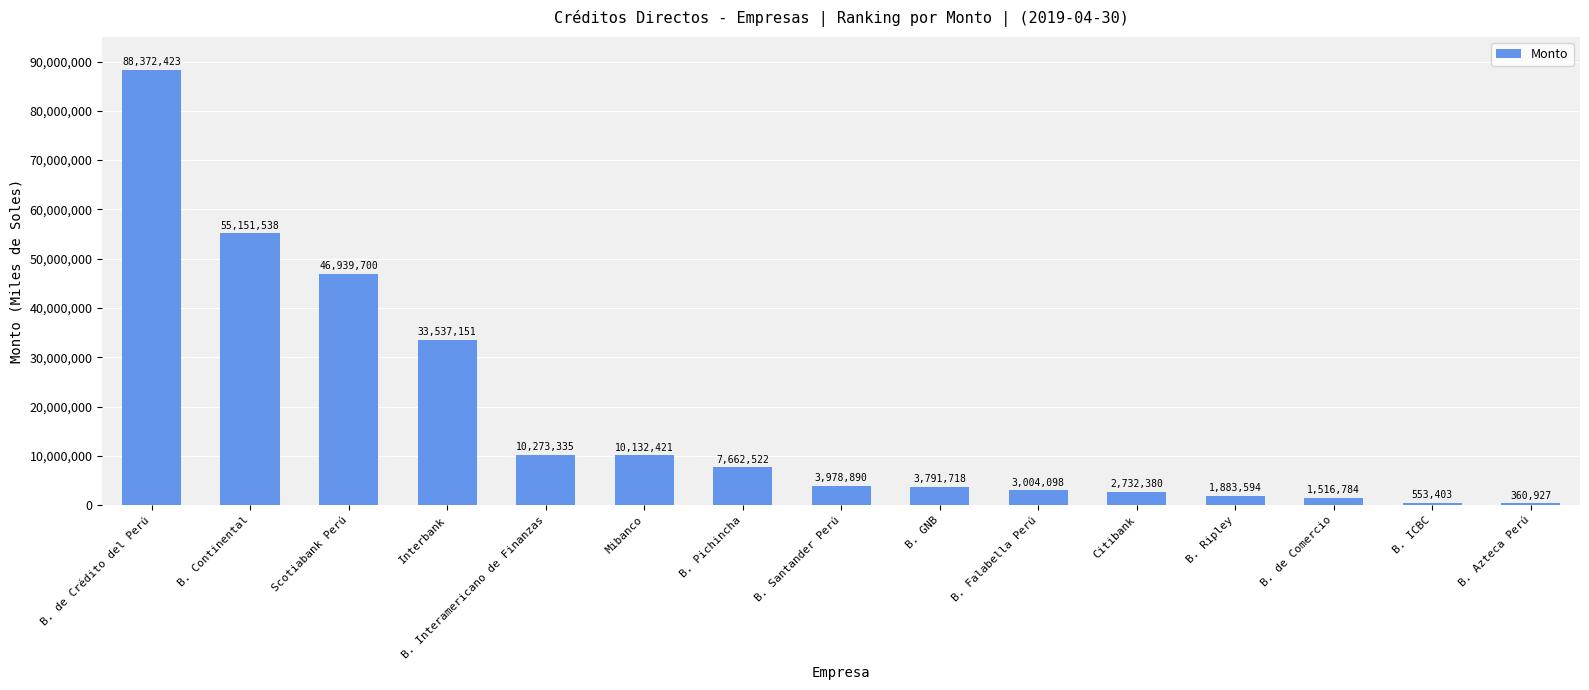

What is the value of the 2nd bar from the left?

55151538.4